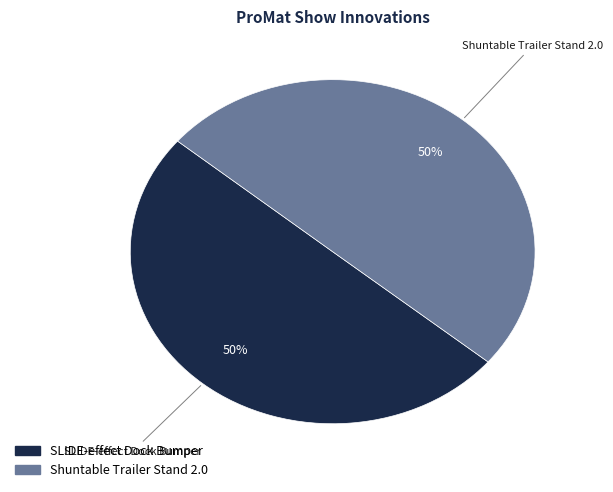

To the nearest percent, what is the average slice percentage?

50%